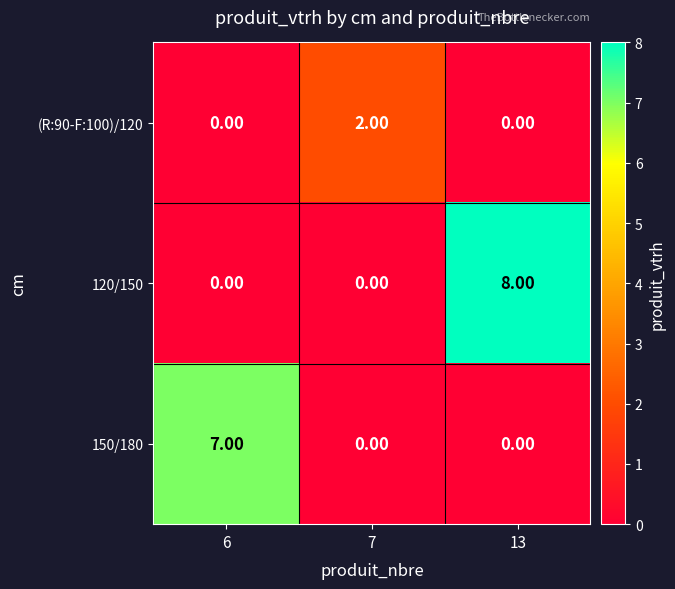

At which category is the sum across all series the highest?

13